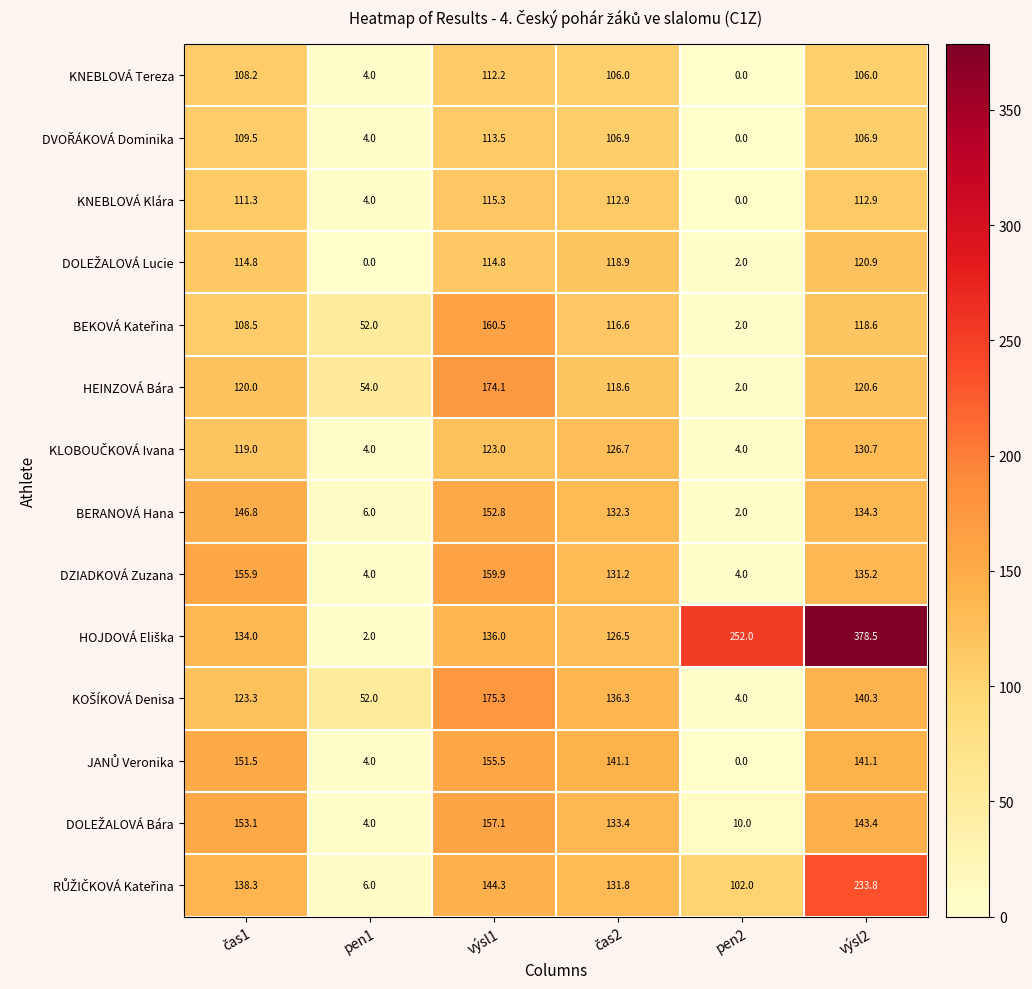

What is the average value of the HEINZOVÁ Bára series?

98.2